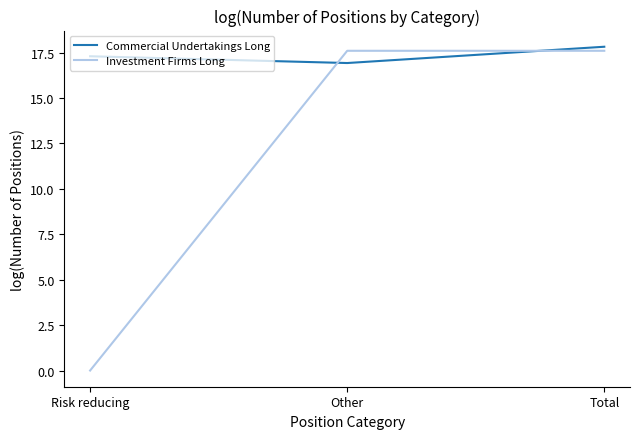

Count the number of categories in the chart.

3